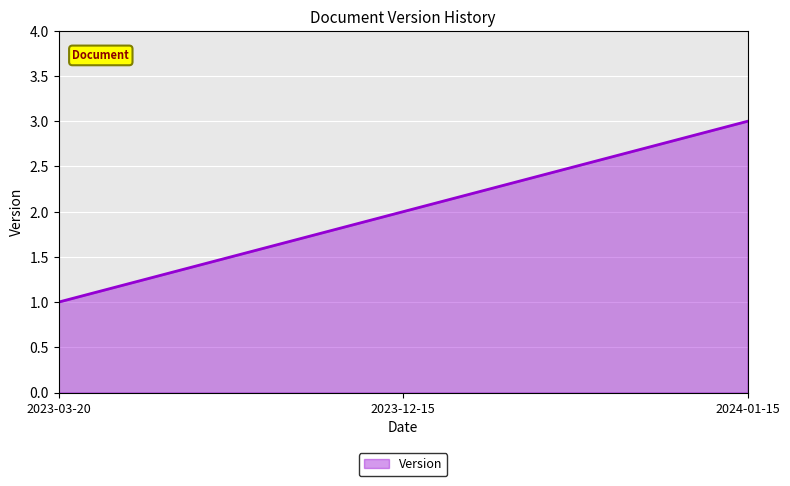

How many series are shown in this chart?

1